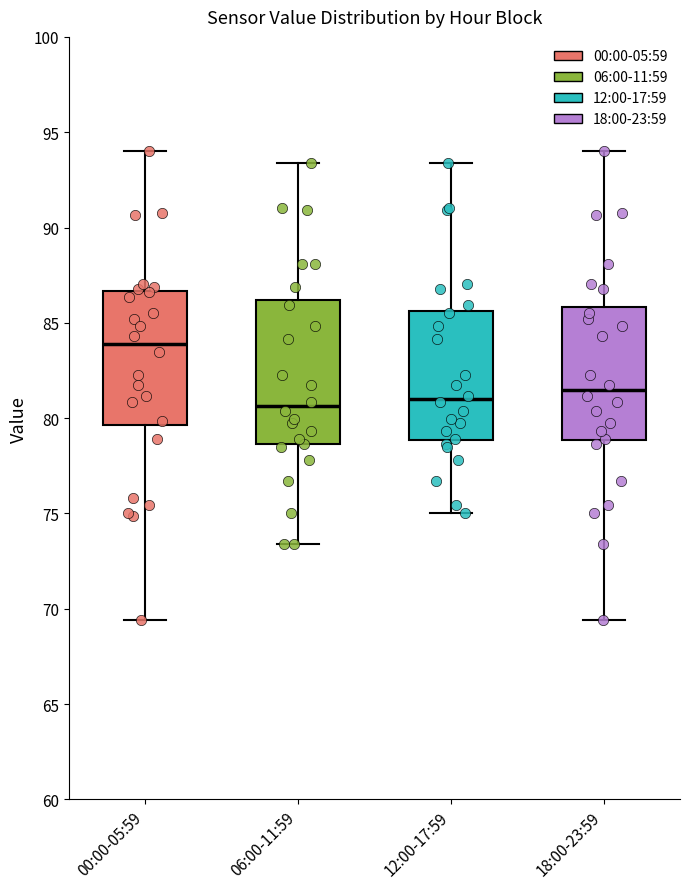

Reading left to right, transcribe this box plot: for each box, give where its median line is, the range the box spans, and where its two whiskers end, as read against the y-axis. The values are not printed on the chart, so give them approximately, as read against the axis.

00:00-05:59: median 84.0, box 79.5 to 86.5, whiskers 69.5 to 94.0
06:00-11:59: median 80.5, box 78.5 to 86.0, whiskers 73.5 to 93.5
12:00-17:59: median 81.0, box 79.0 to 85.5, whiskers 75.0 to 93.5
18:00-23:59: median 81.5, box 79.0 to 86.0, whiskers 69.5 to 94.0